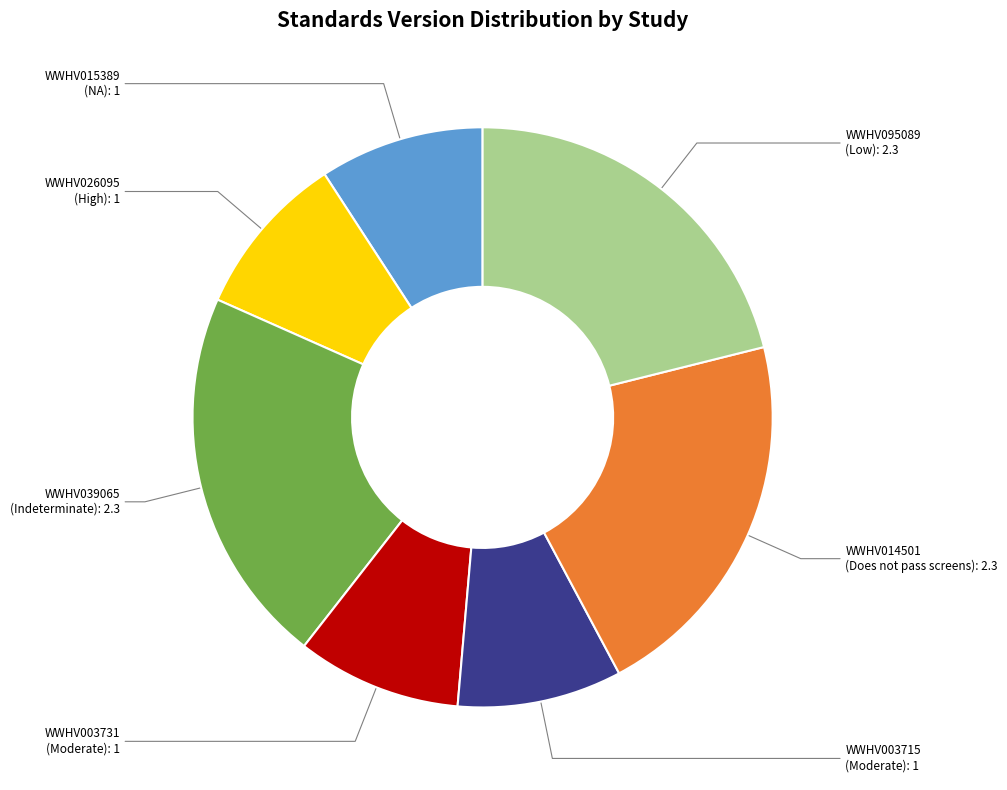

What is the ratio of the value at WWHV003715 to the value at WWHV039065?

0.4